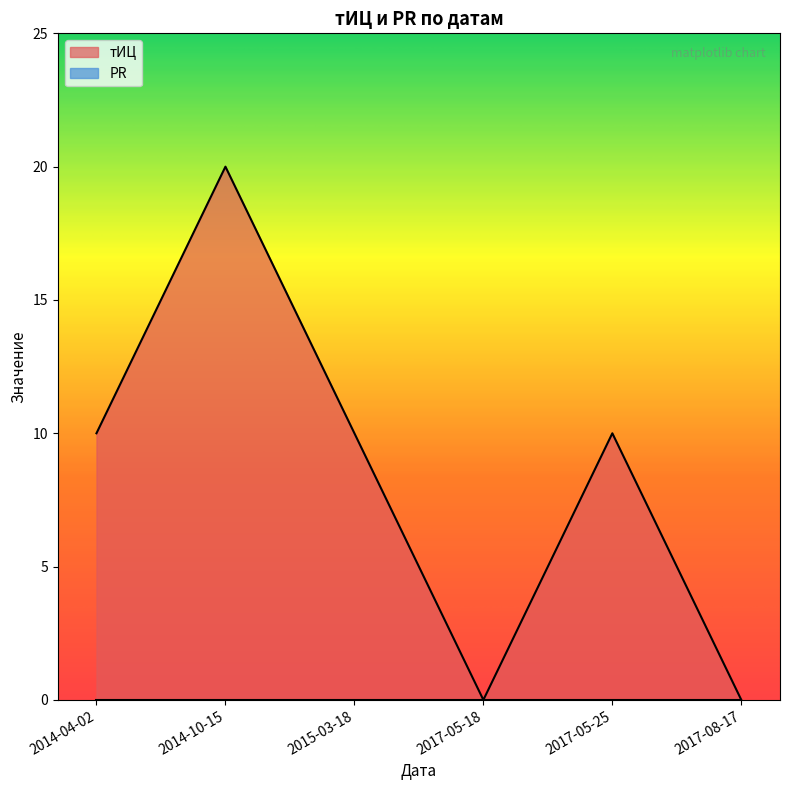

How many data points are less than 10?

2